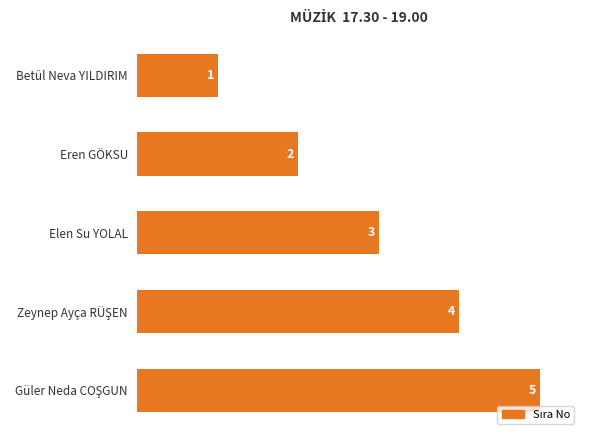

What is the smallest value displayed?

1